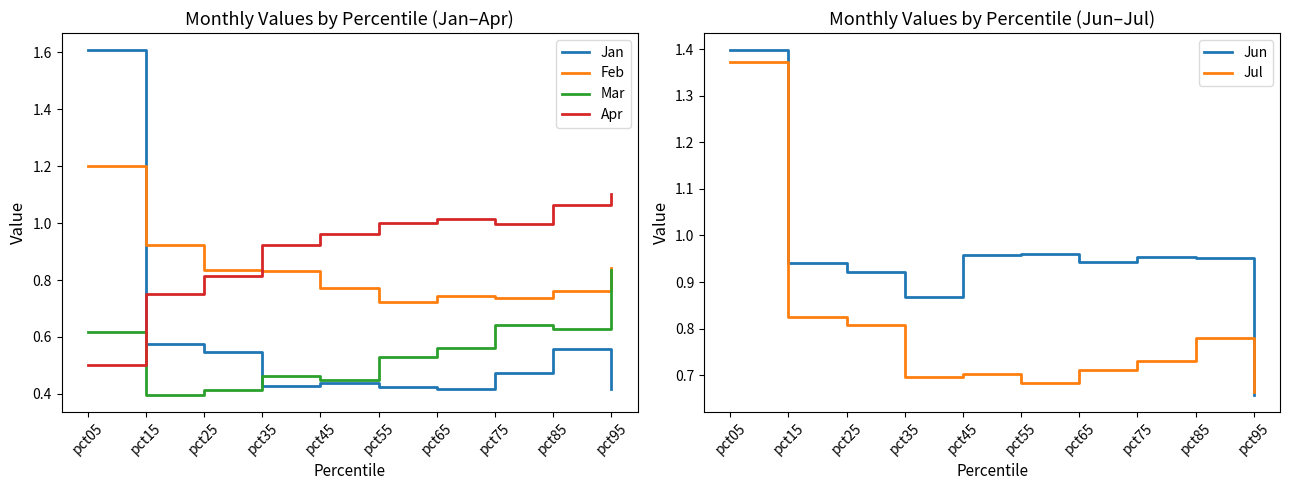

What is the maximum value for Jun?

1.4